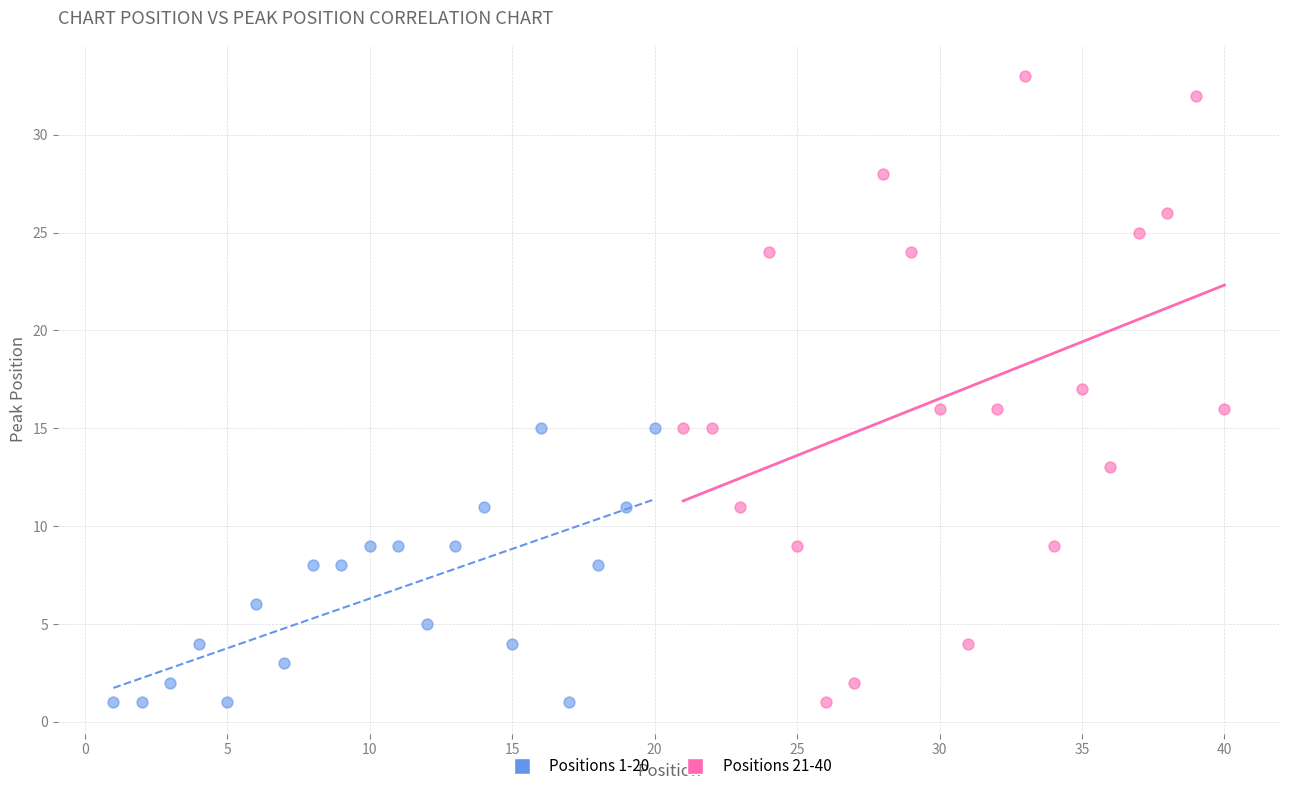

Which series contains the highest Y value?

Positions 21-40